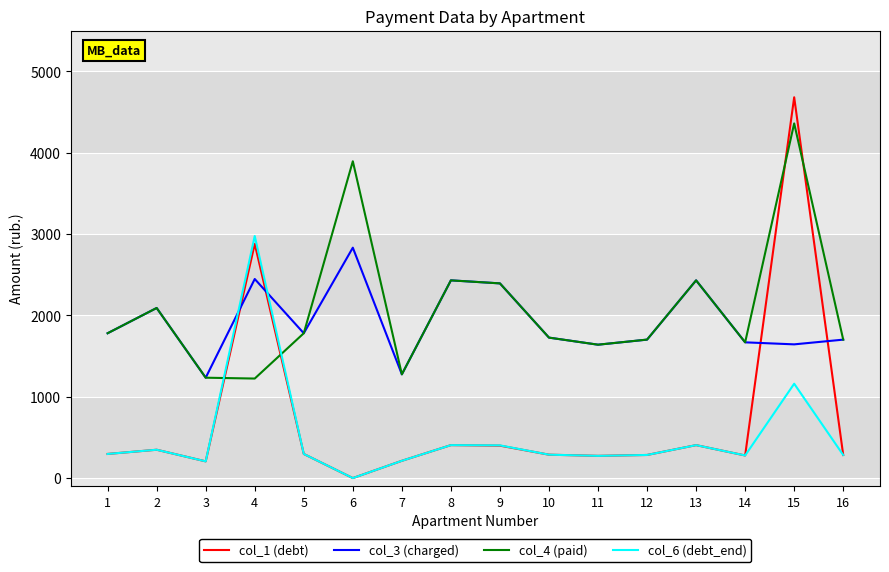

How many interior local peaks does the col_3 (charged) series have?

5